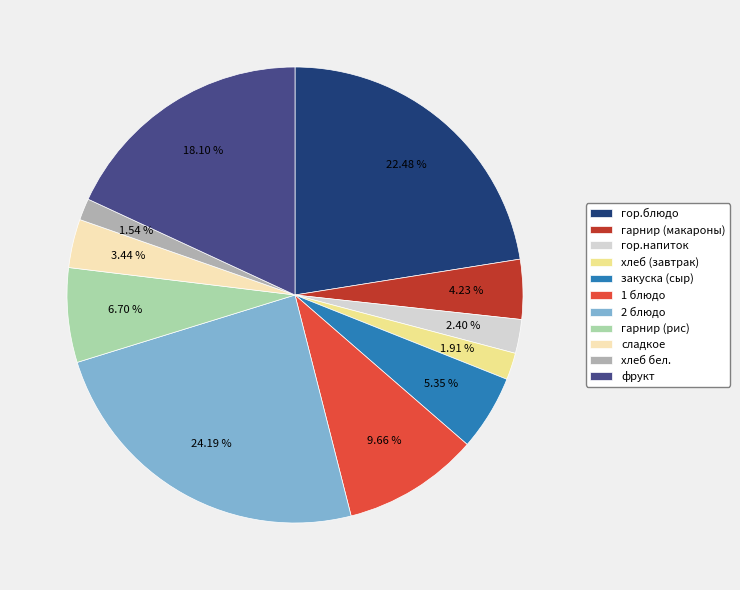

Count the number of slices in the pie.

11